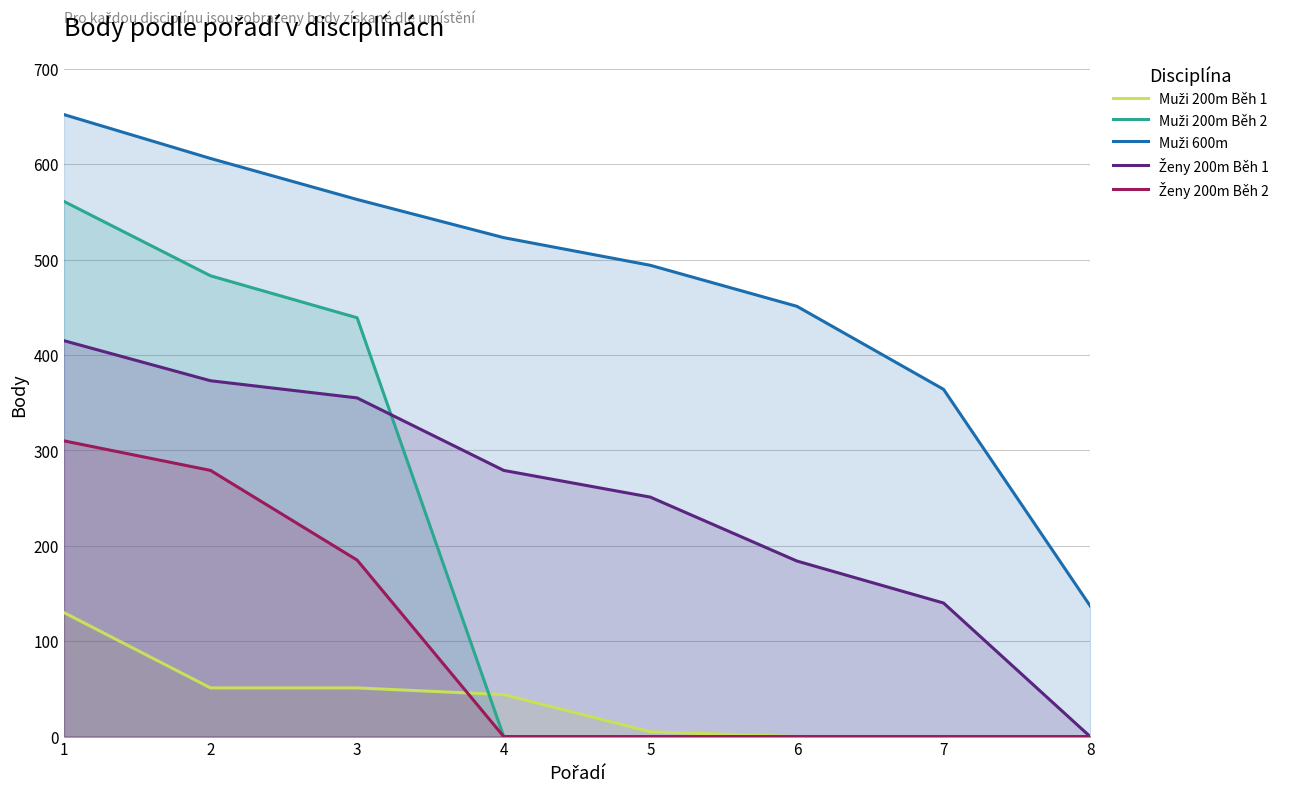

Which series has the widest spread of values?

Muži 200m Běh 2